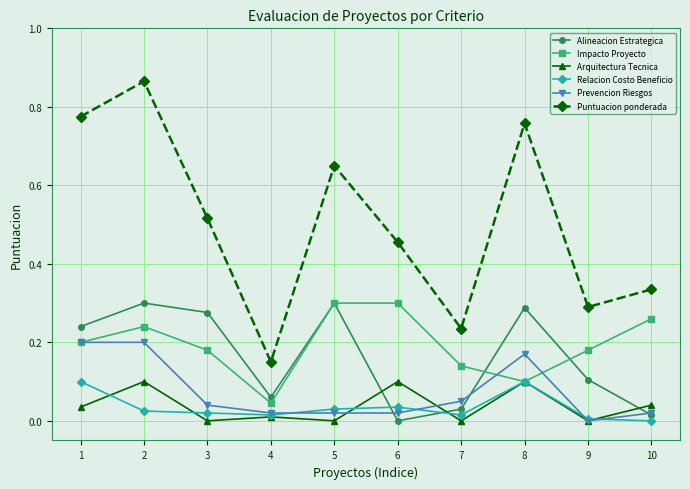

Is the value of Arquitectura Tecnica at 3 greater than the value of Puntuacion ponderada at 2?

No